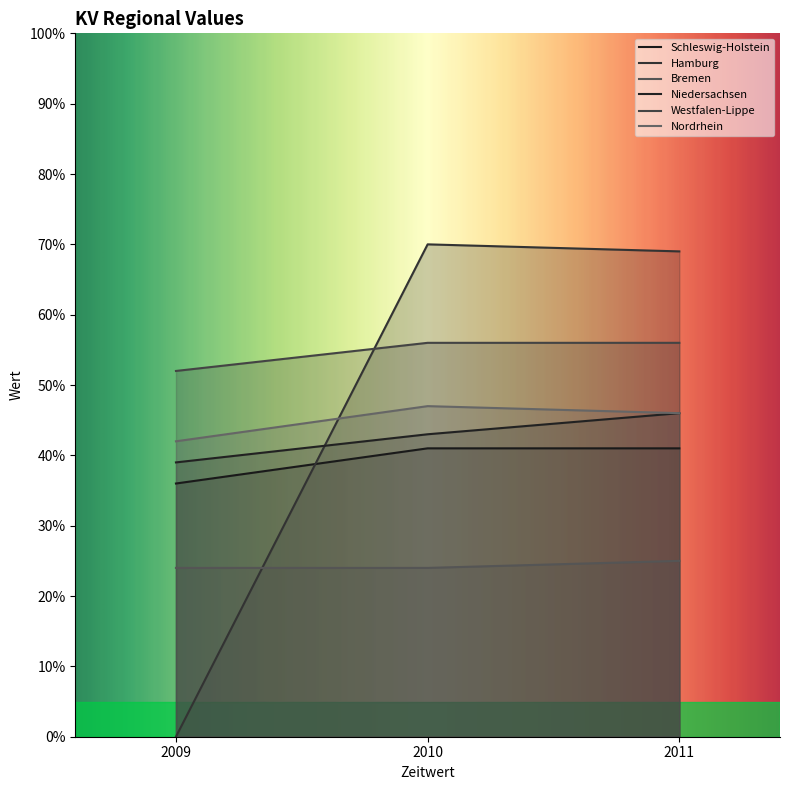

How many Niedersachsen values are between 3 and 4?

1